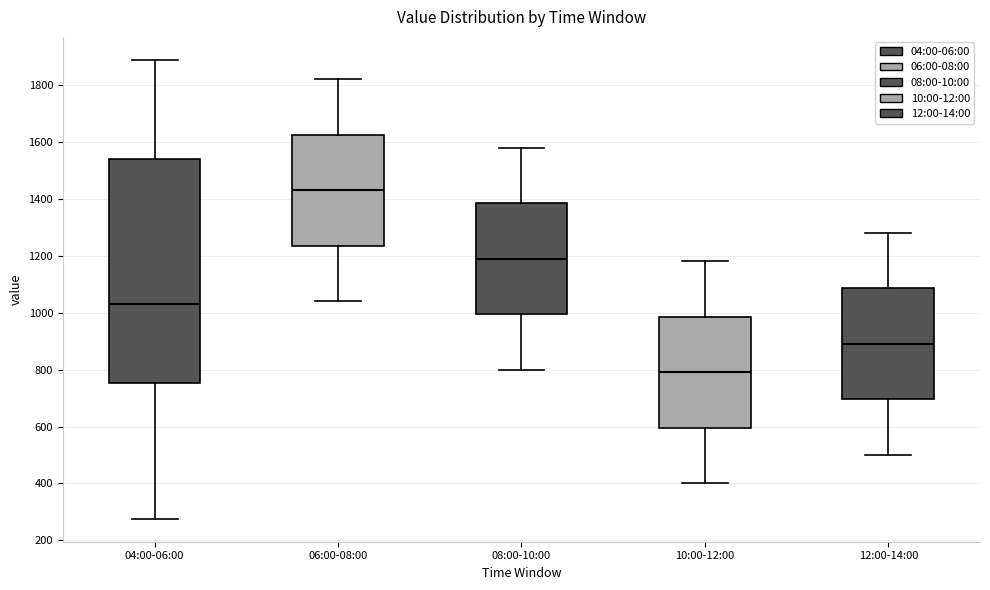

Which box's median line is the highest?

06:00-08:00